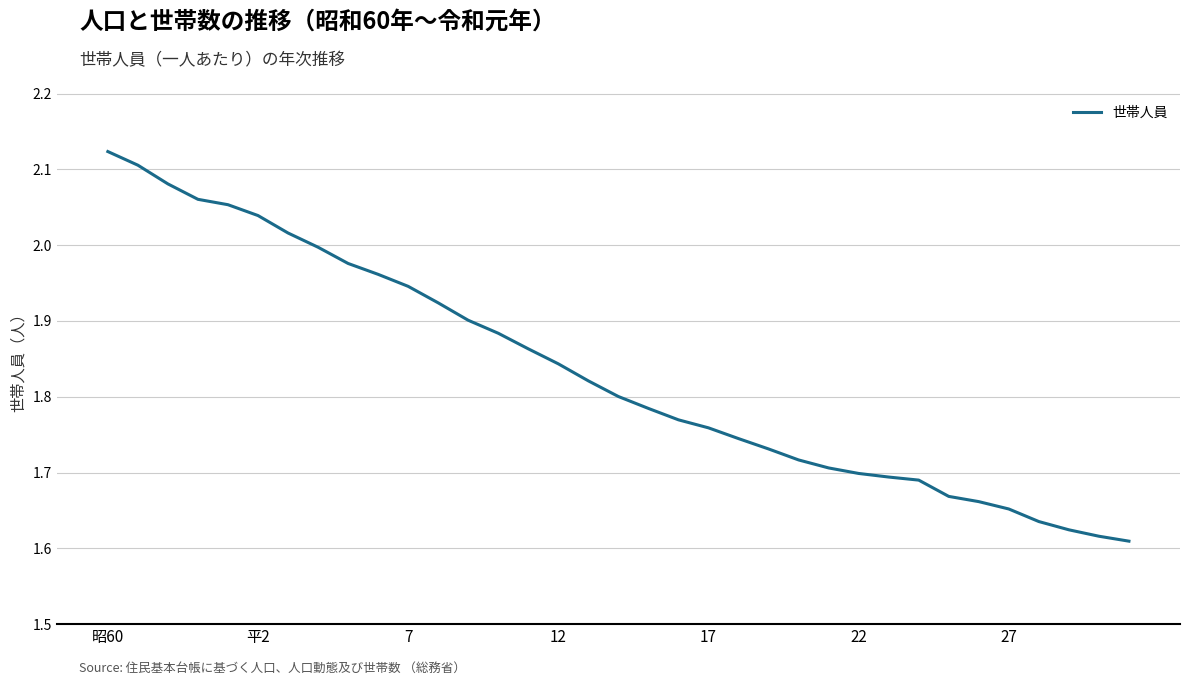

Does the chart have visible grid lines?

Yes